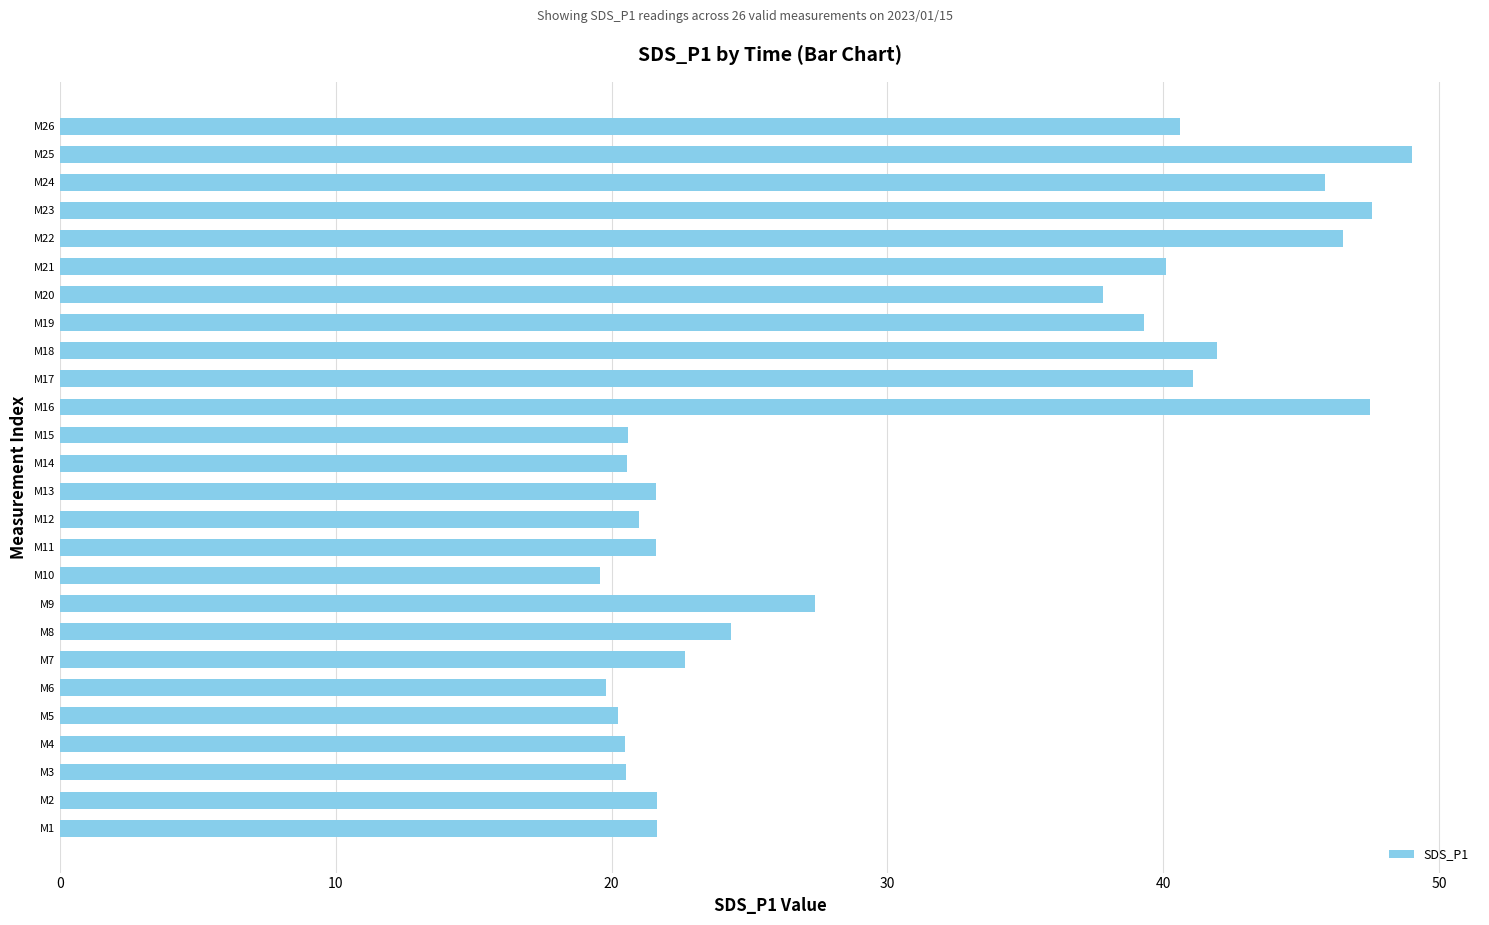

Which category has the highest value across all series?

M25